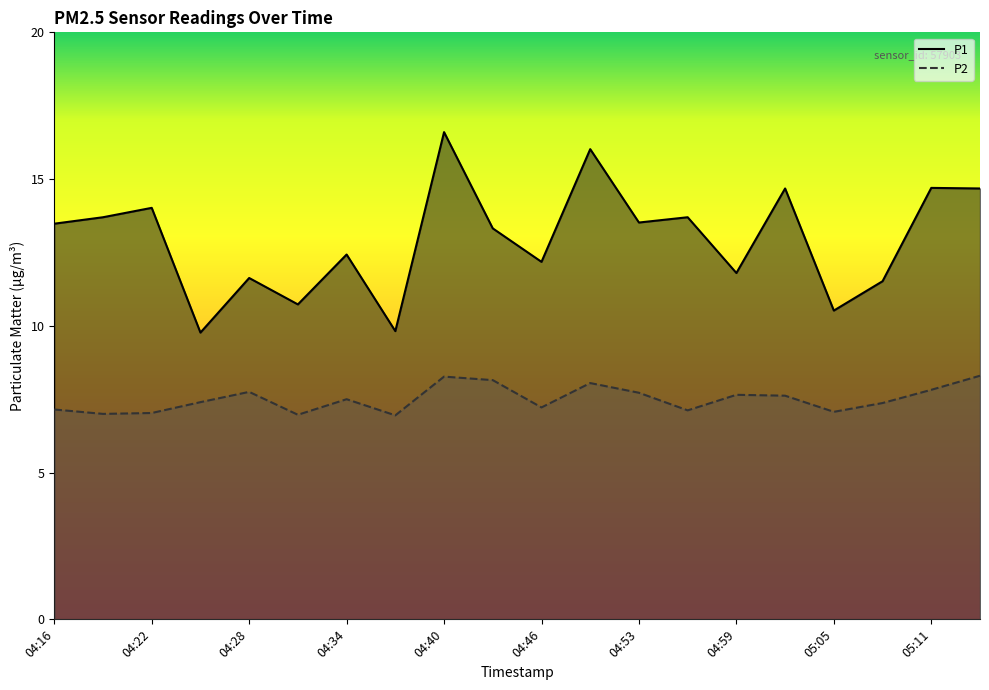

Which series has the largest total across all categories?

P1